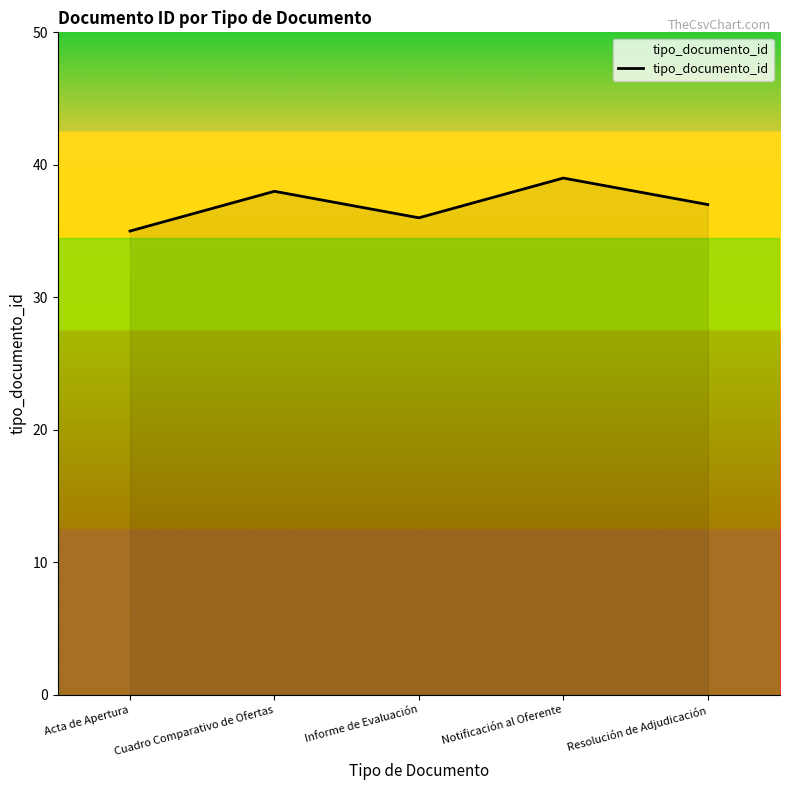

How many values are between 36 and 38?

3